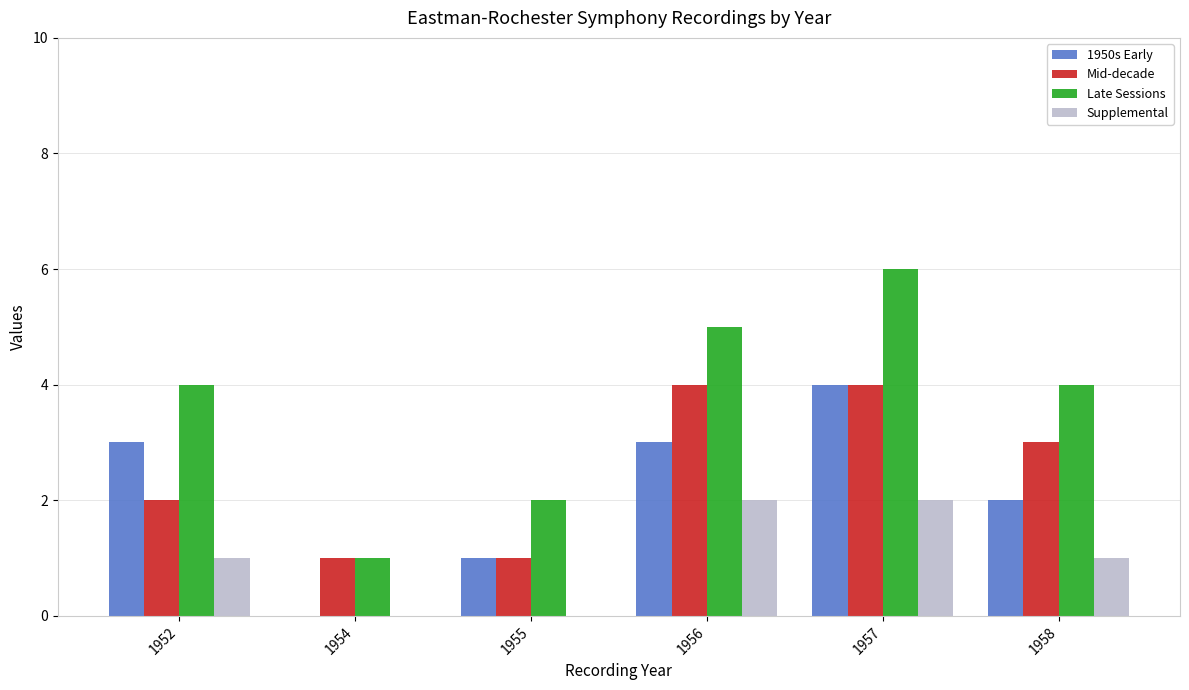

Which series has the largest total across all categories?

Late Sessions